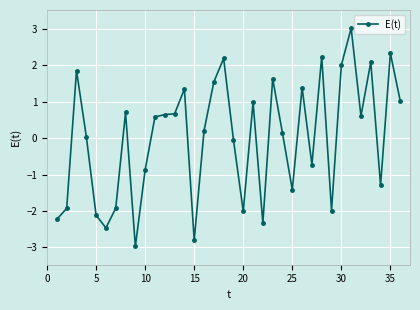

True or false: the data has more than 1 interior local peaks.

True